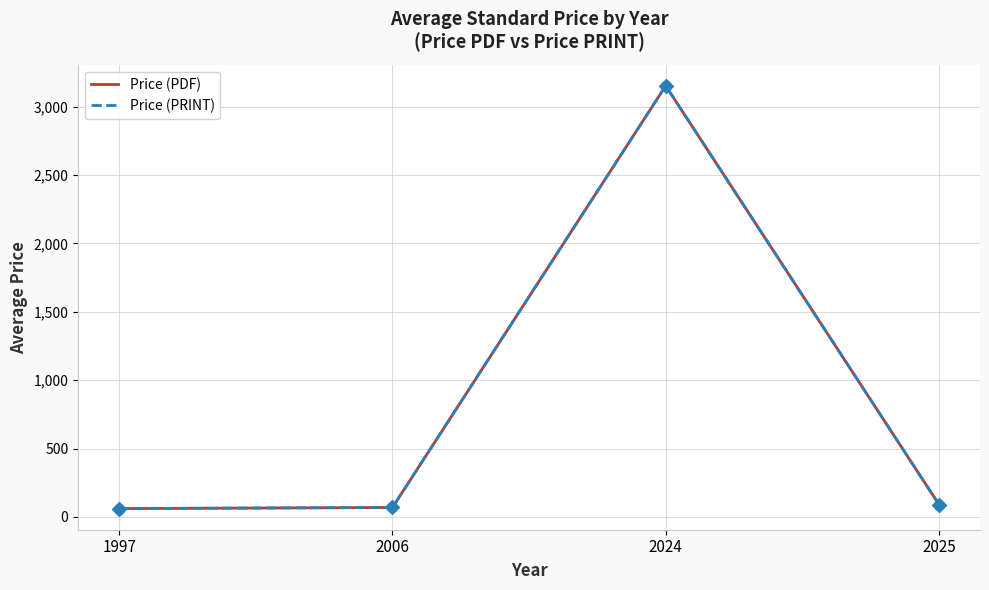

Does the chart have visible grid lines?

Yes